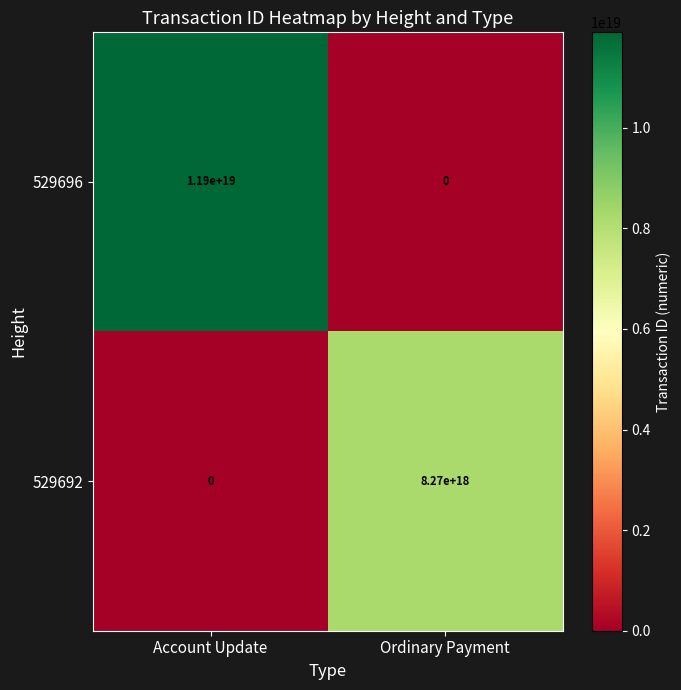

At Ordinary Payment, list the series in order from largest to smallest.

529692, 529696